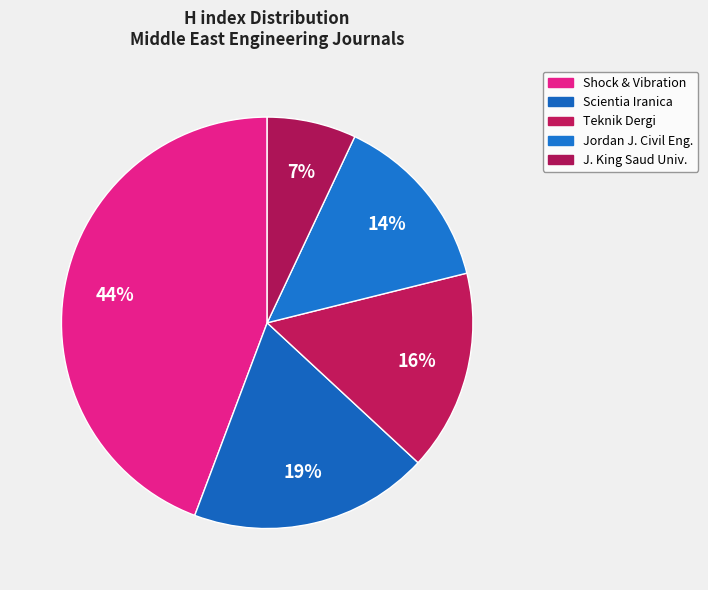

Count the number of slices in the pie.

5